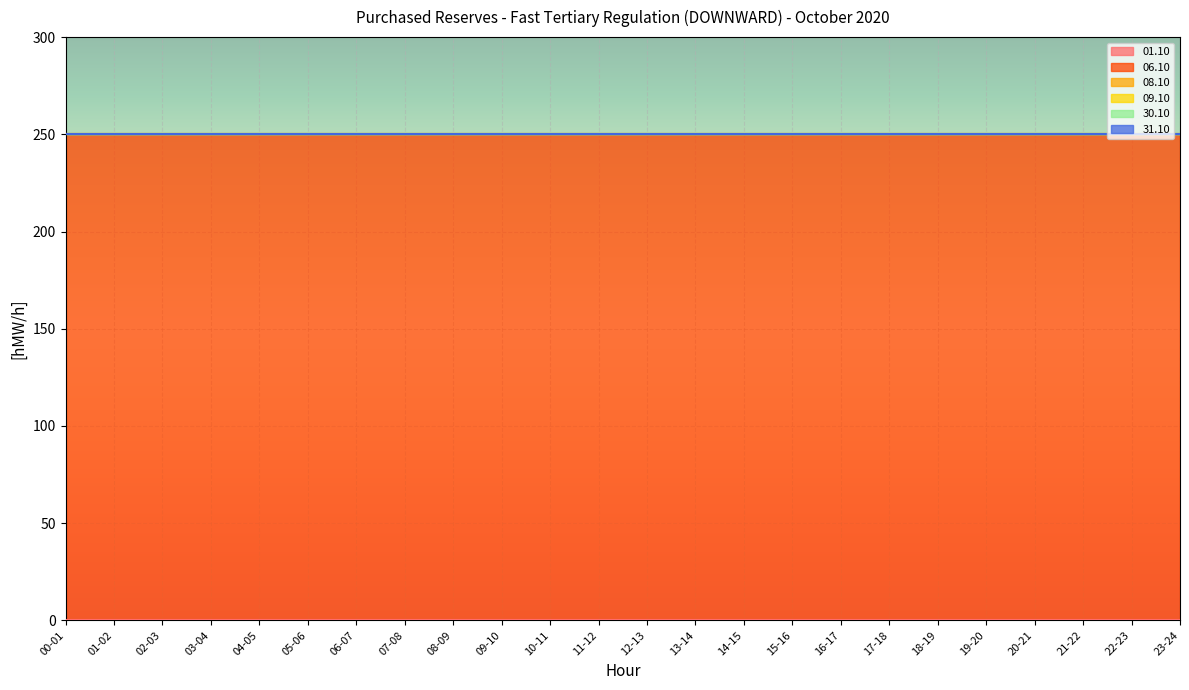

The value of 06.10 at 19-20 is 250. True or false?

True